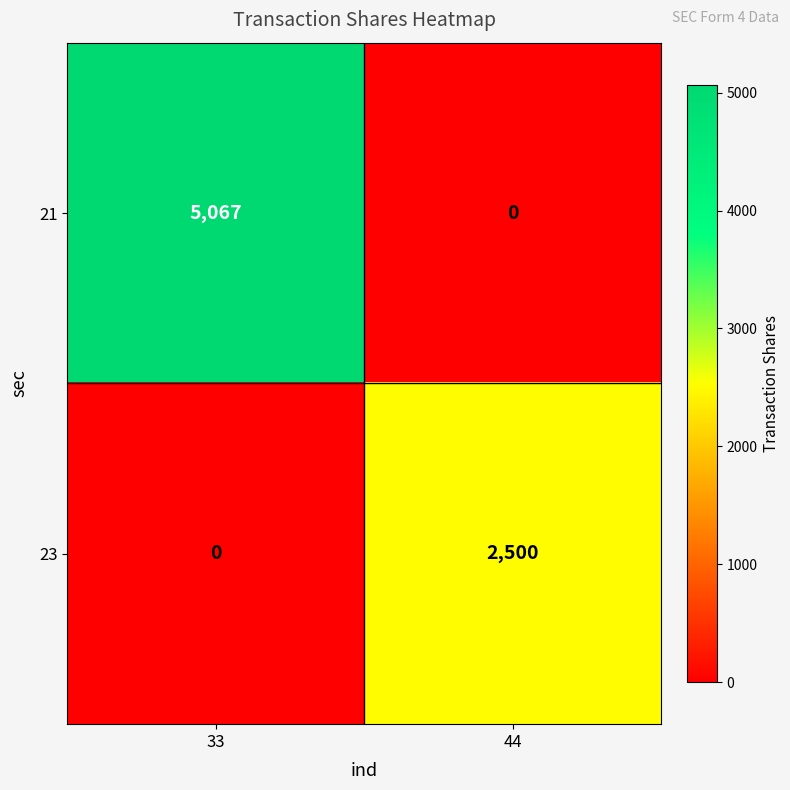

At which label is 21 closest to 2533?

44